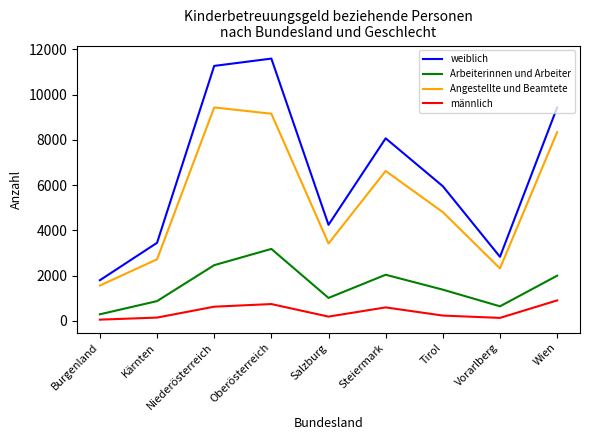

True or false: Angestellte und Beamtete and Arbeiterinnen und Arbeiter intersect in this chart.

False